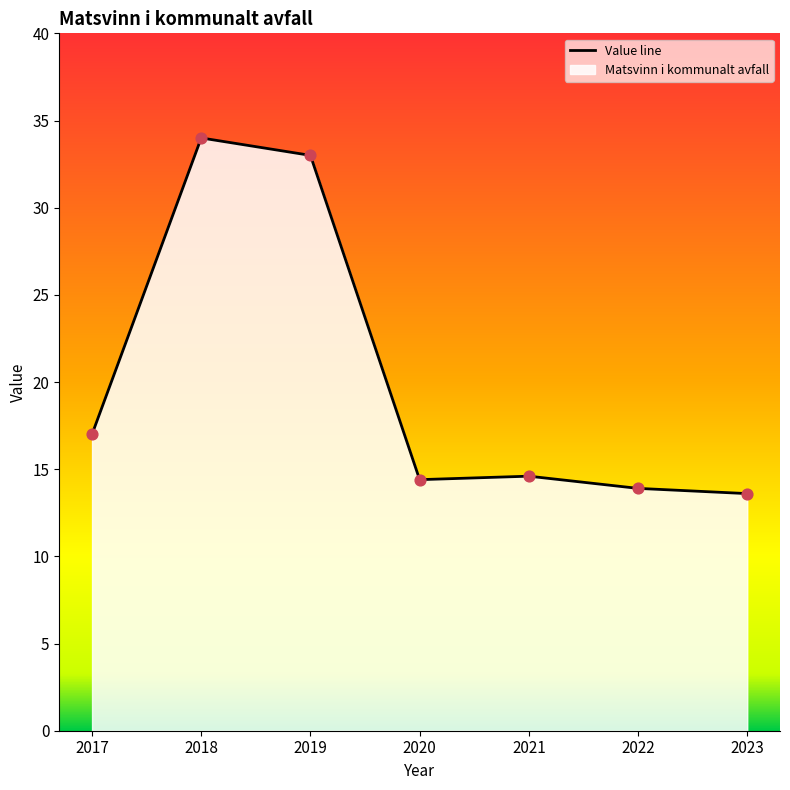

What is the change in value from 2021 to 2023?

-1.0